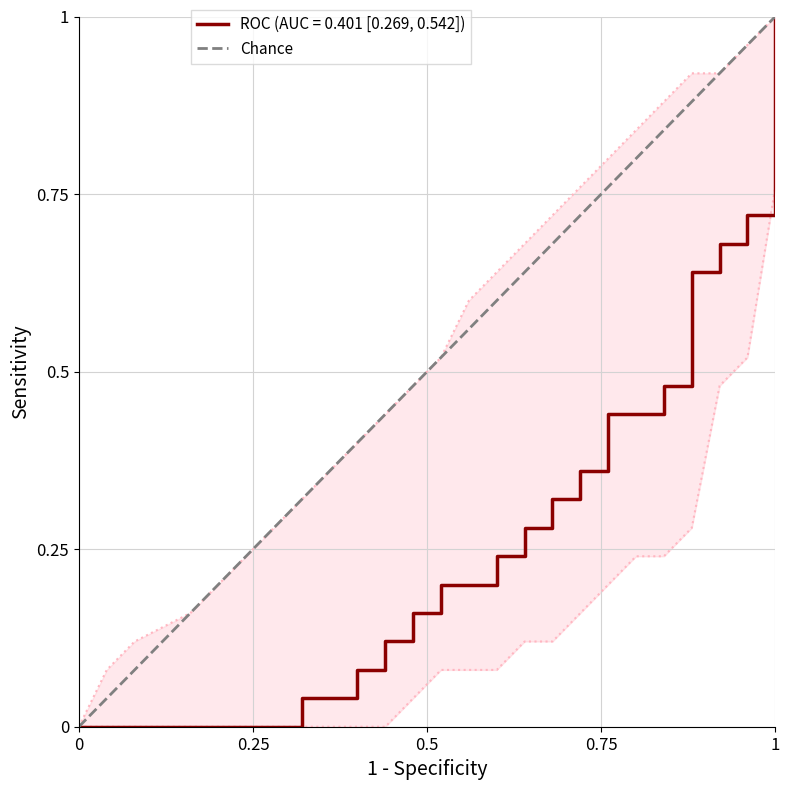

What is the average value?

0.5